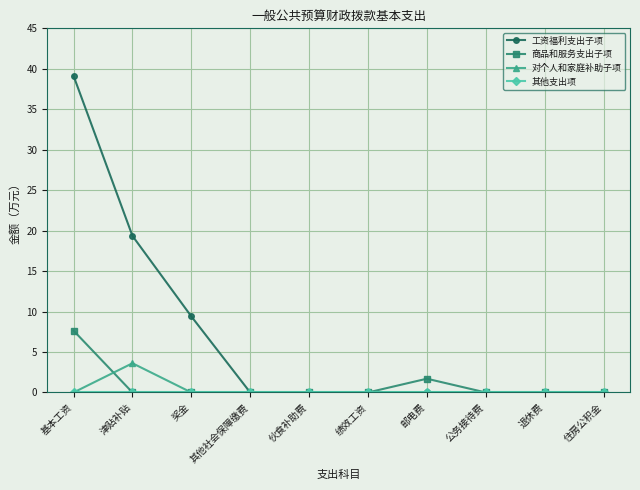

How many lines are shown in the chart?

4